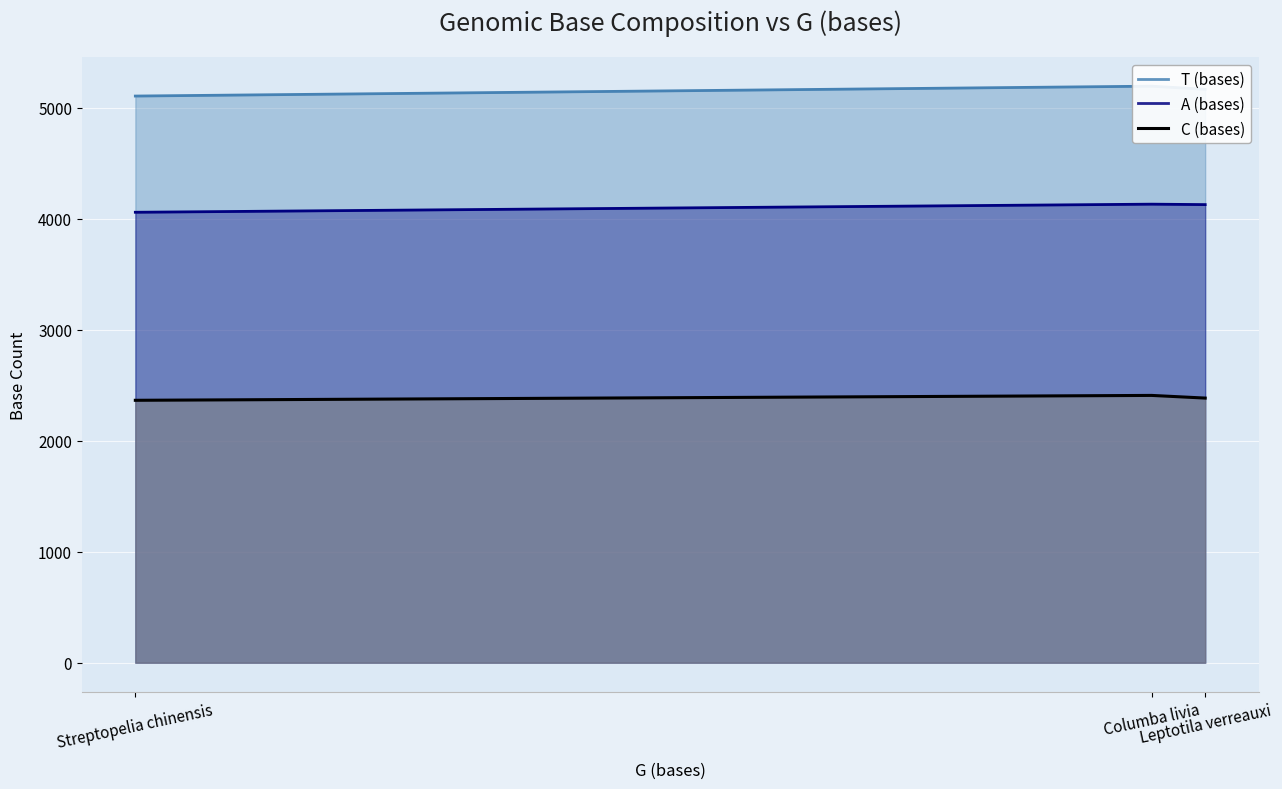

What is the difference between the maximum and minimum values in the T (bases) series?

89